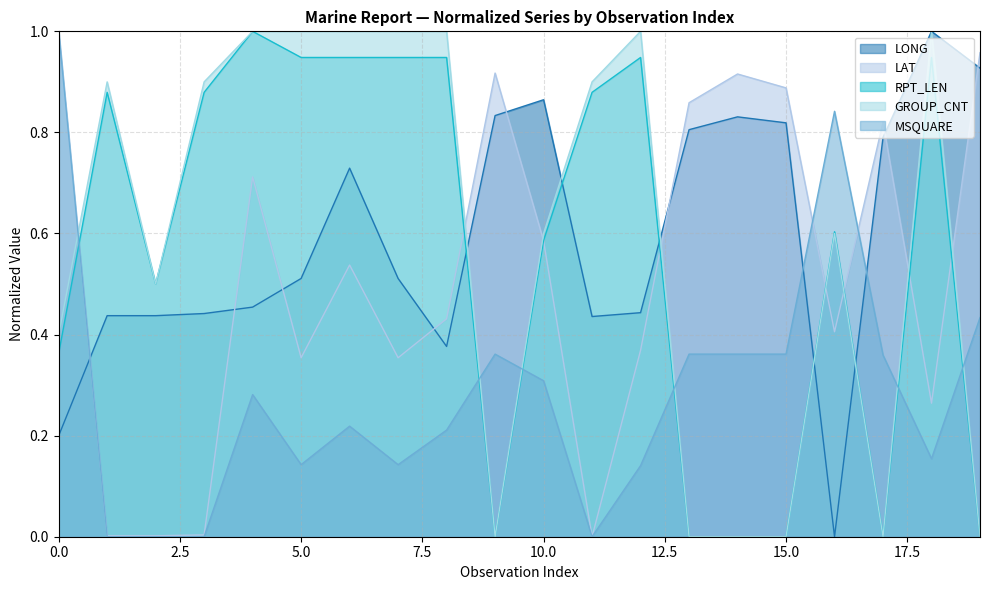

What is the total value across all series at 3?

2.2